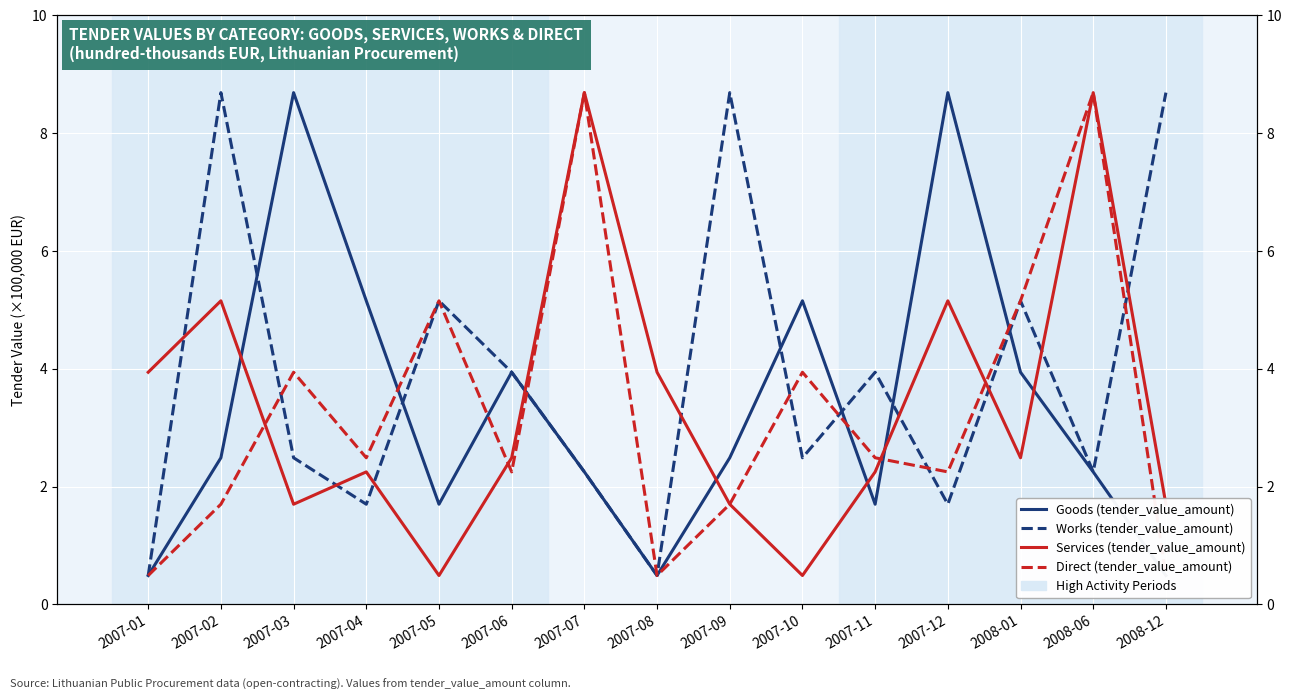

After their last crossing, which series has the higher values: Goods (tender_value_amount) or Works (tender_value_amount)?

Works (tender_value_amount)